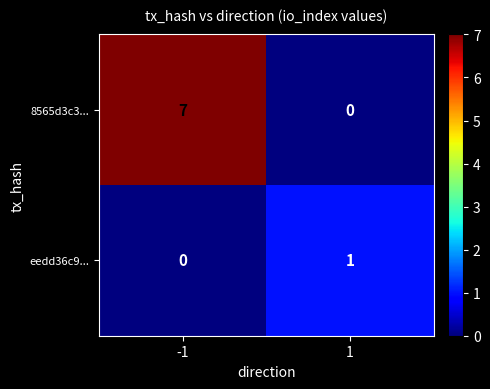

What is the spread (max minus min) of values at 1?

1